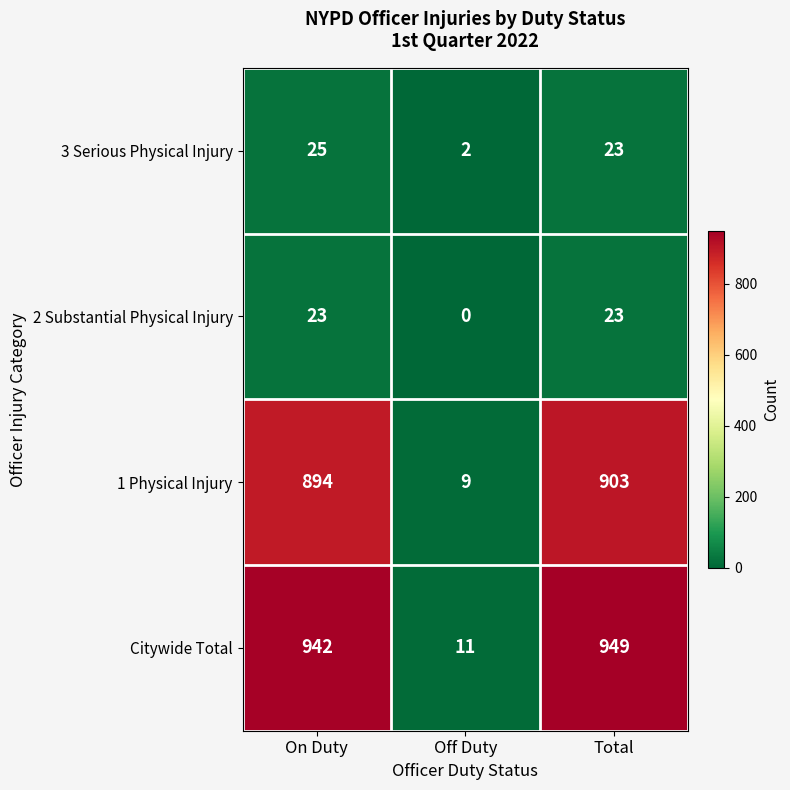

Is it true that Citywide Total equals 4 at Off Duty?

False